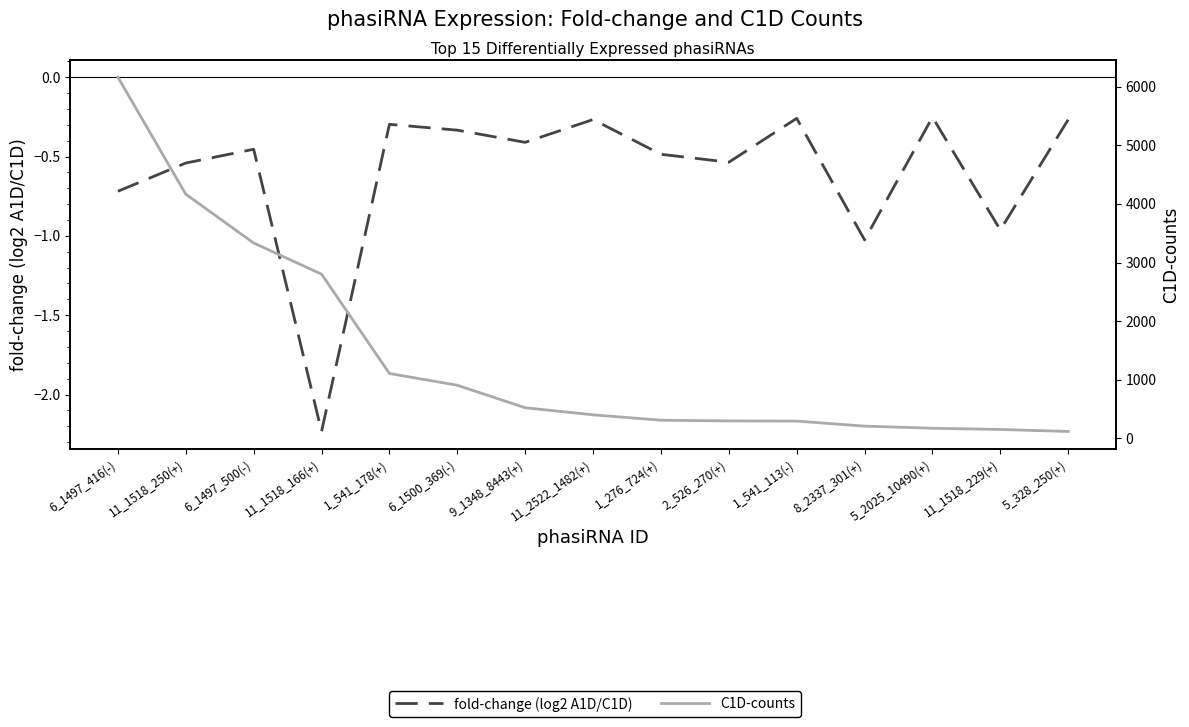

What position from the left is 5_328_250(+)?

15